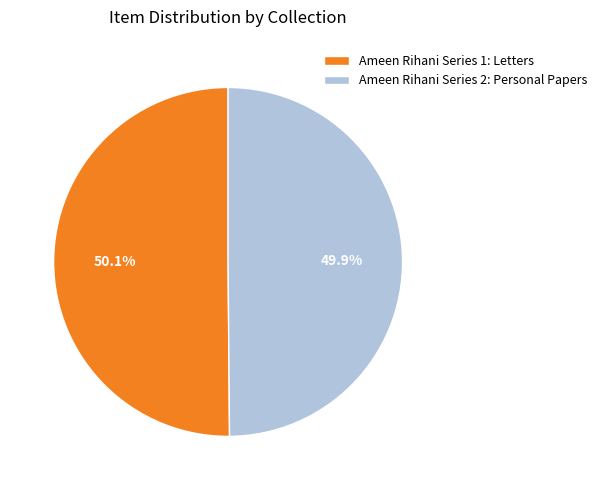

To the nearest percent, what percentage of the pie is Ameen Rihani Series 1: Letters?

50%